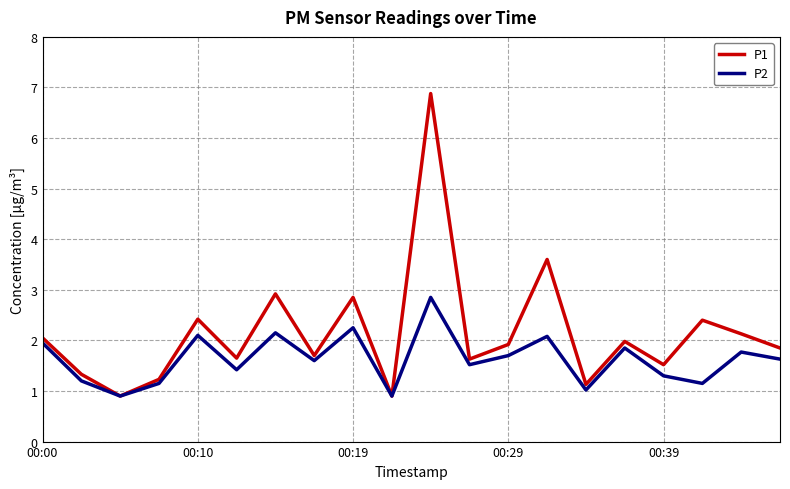

Which series has the largest total across all categories?

P1